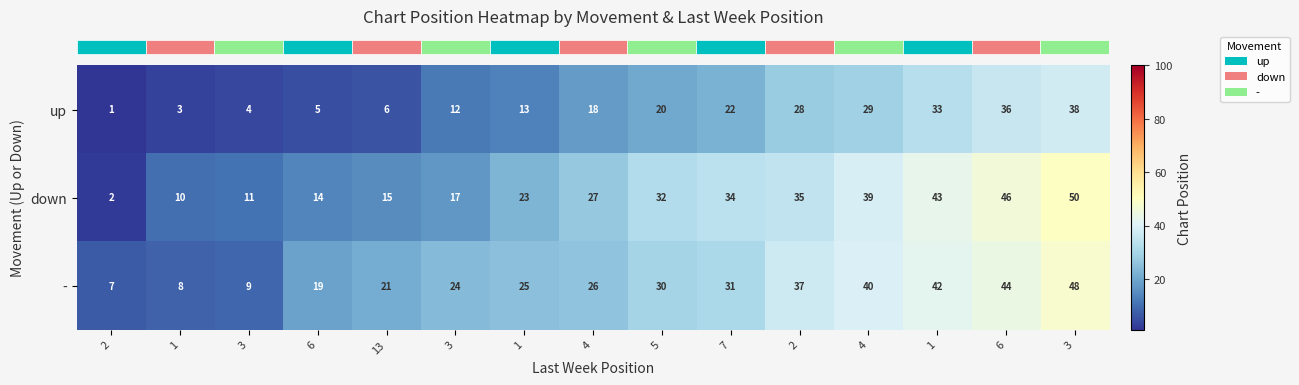

Count the number of data series in this chart.

3